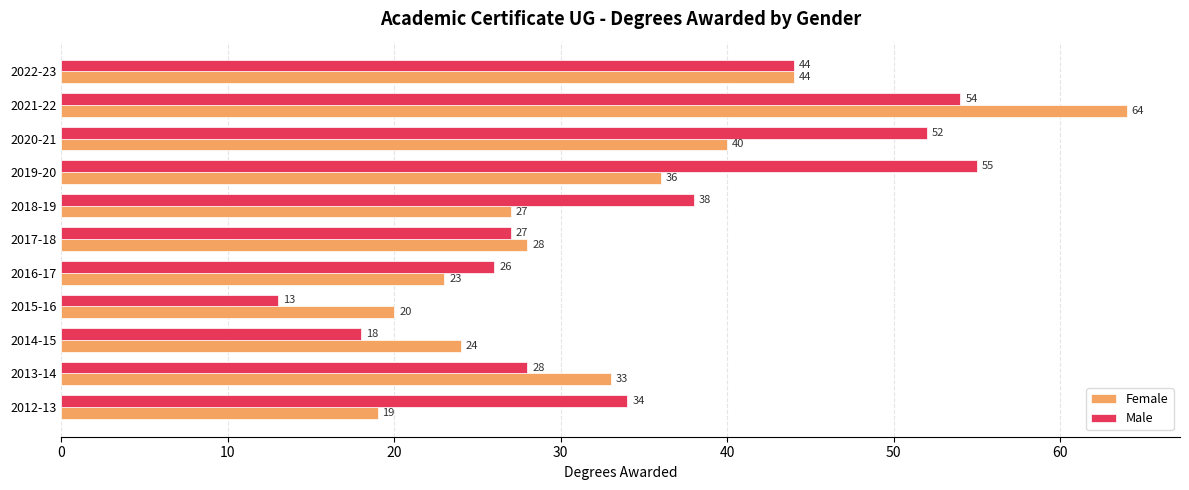

At how many categories does at least one series exceed 30?

7